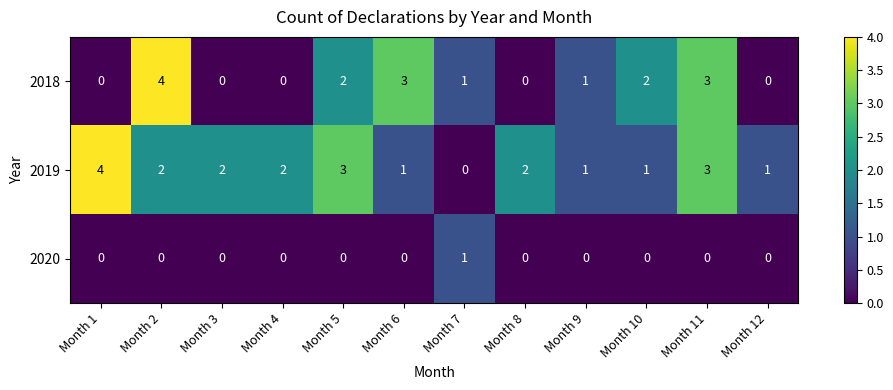

What is the total value across all series at Month 12?

1